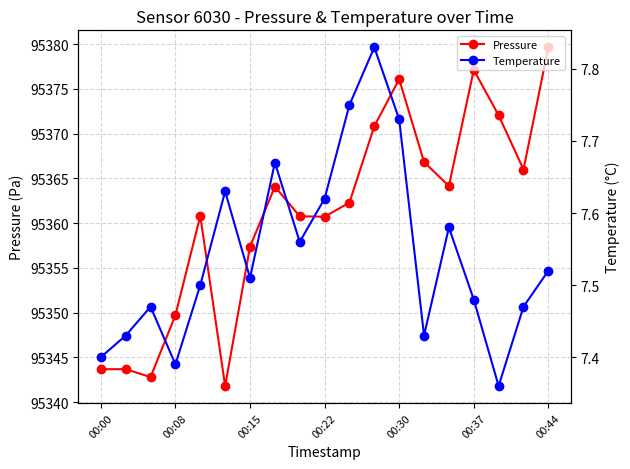

What is the lowest value of the Pressure series?

95341.8